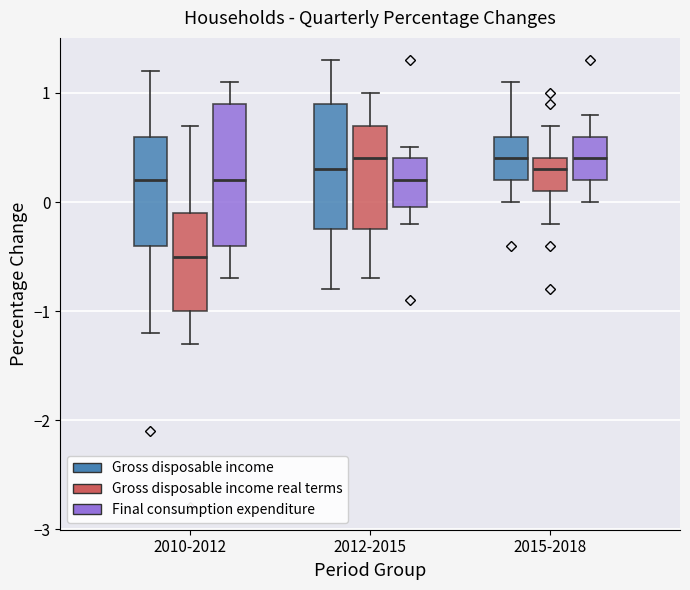

Comparing the boxes themselves (not the whiskers), which one is the tallest?

2010-2012 (Final consumption expenditure)